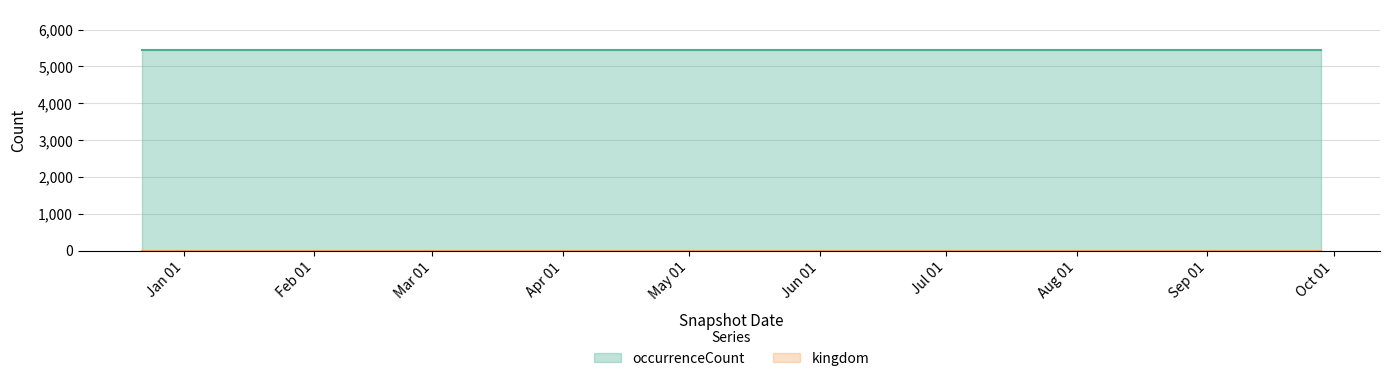

What is the value of the occurrenceCount point at the 4th from the left?

5449